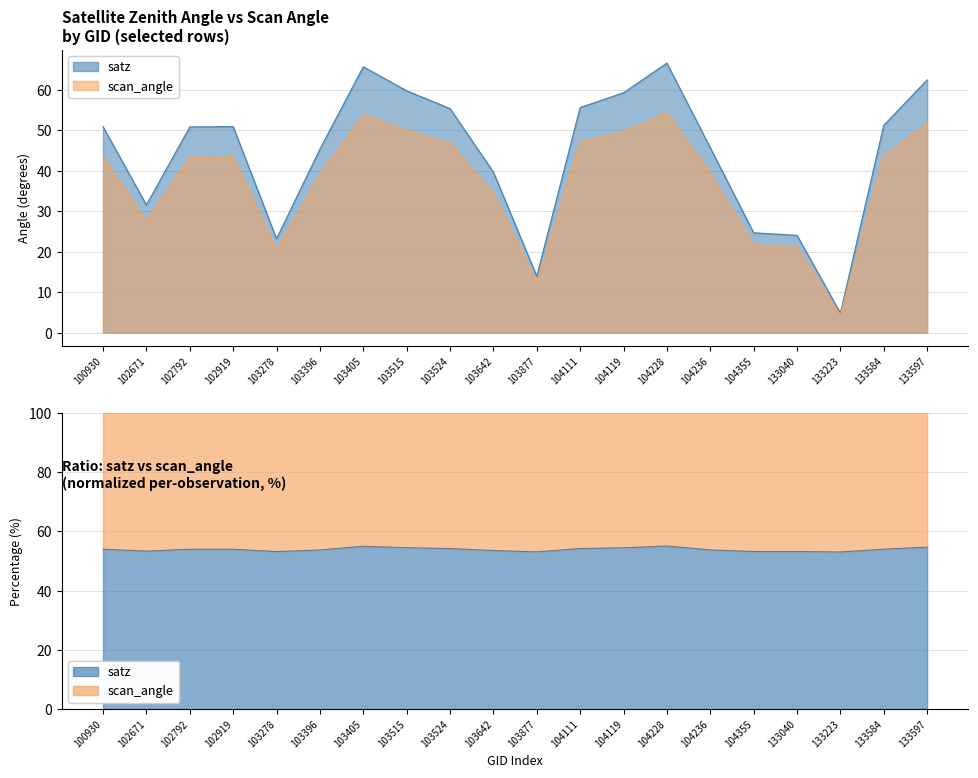

Which has a higher value, 102671 or 104119?

104119